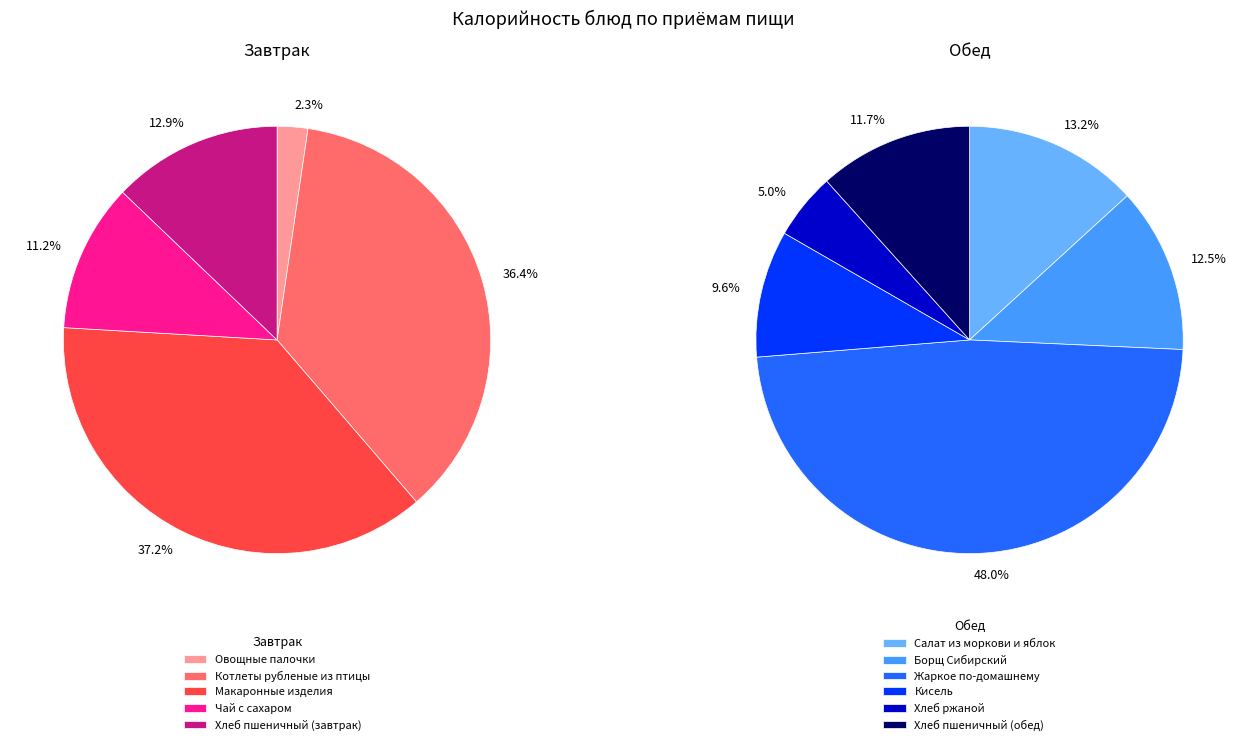

True or false: Макаронные изделия accounts for 21% of the total.

False